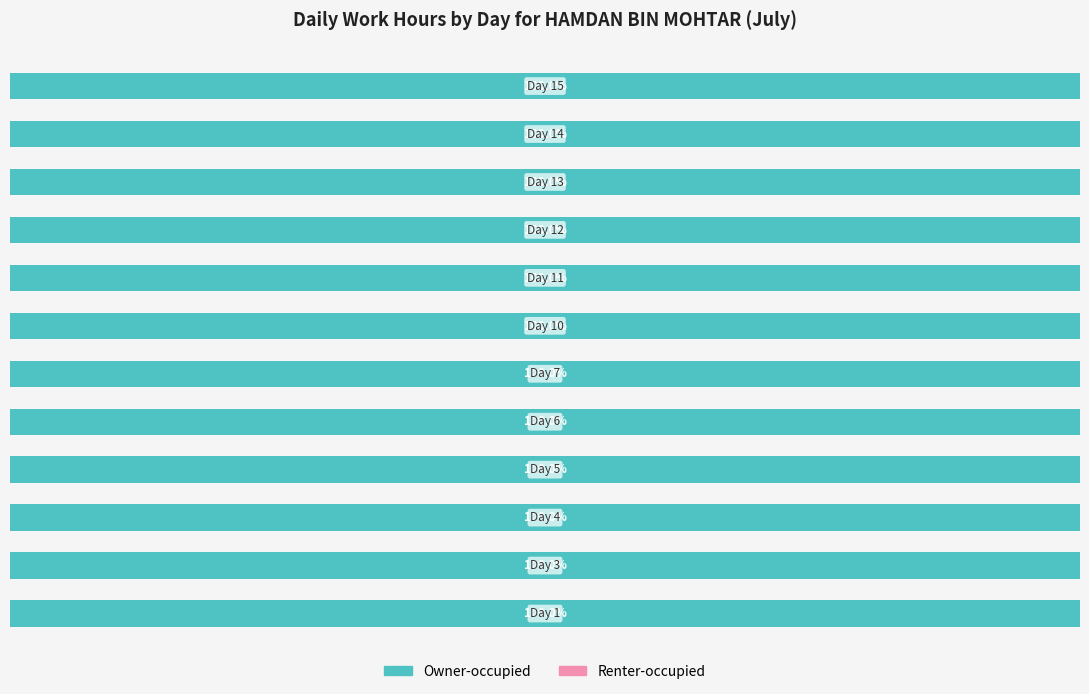

Is the value of Renter-occupied at Day 25 greater than the value of Owner-occupied at Day 14?

No